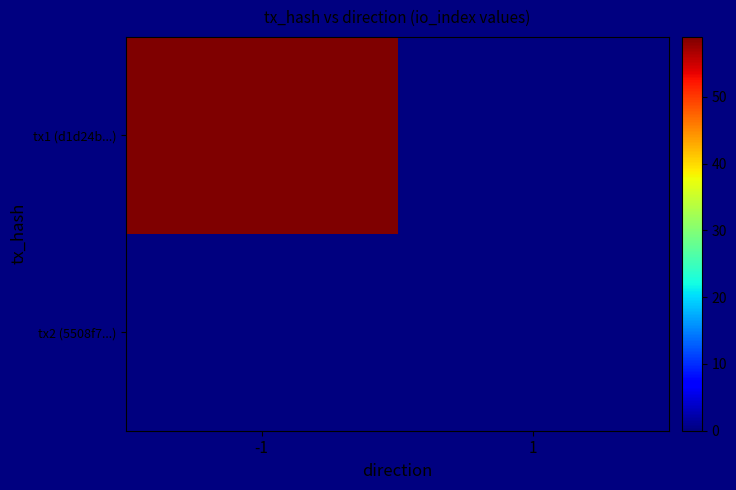

Which series has the largest total across all categories?

tx1 (d1d24b...)